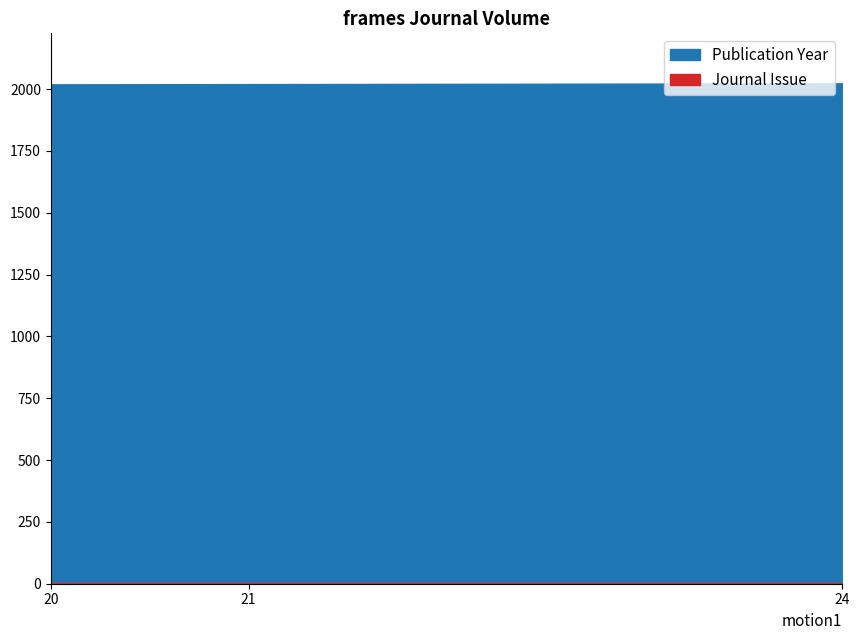

Which series has the largest total across all categories?

Publication Year